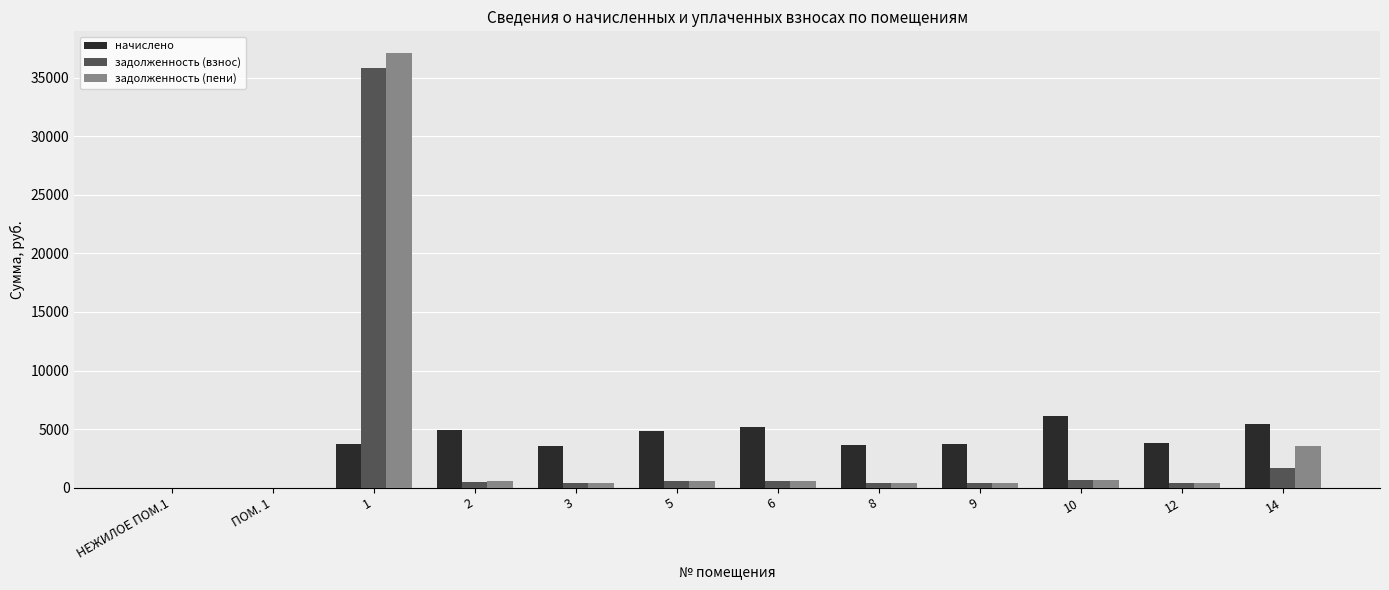

Is the value of задолженность (взнос) at 8 greater than the value of начислено at 3?

No